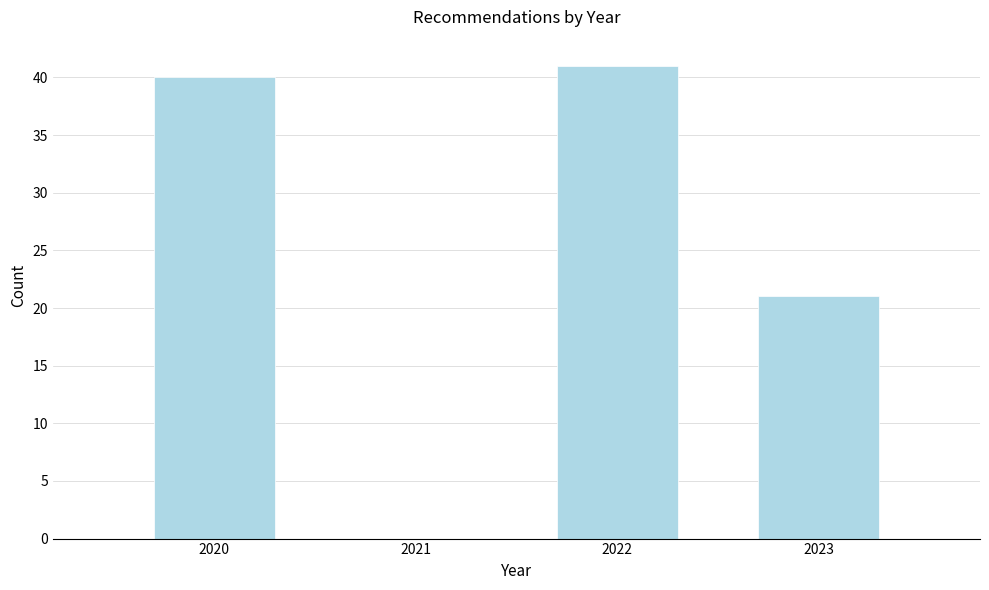

Reading right to left, transcribe all the data shown in this chart.

2023=21	2022=41	2021=0	2020=40